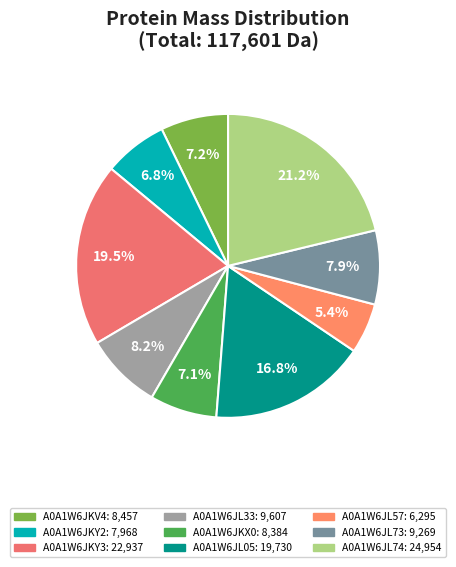

To the nearest percent, what is the combined percentage of A0A1W6JKX0 and A0A1W6JKY2?

14%